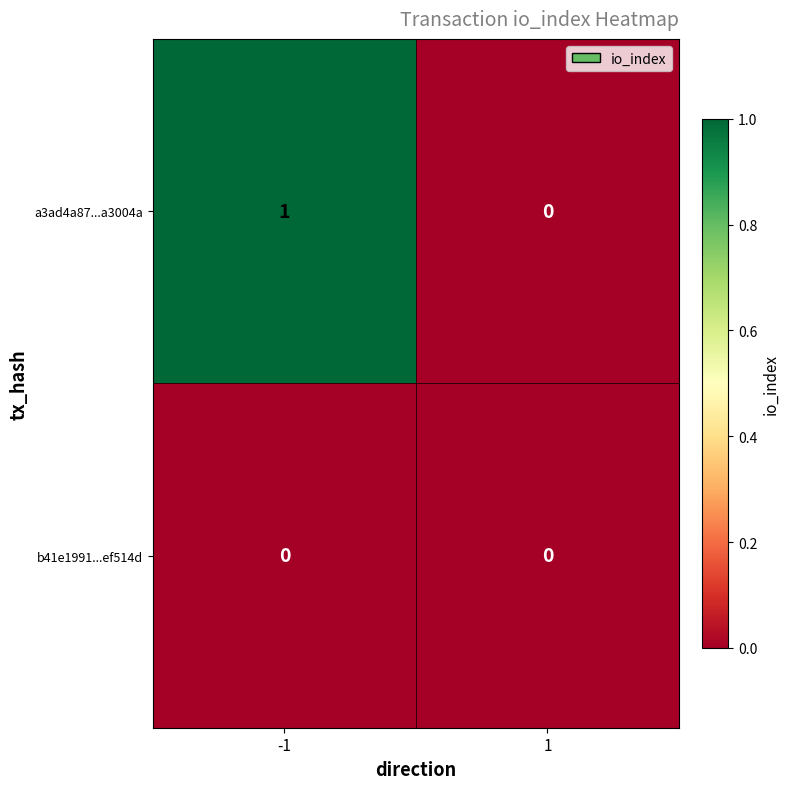

What is the total value across all series at -1?

1